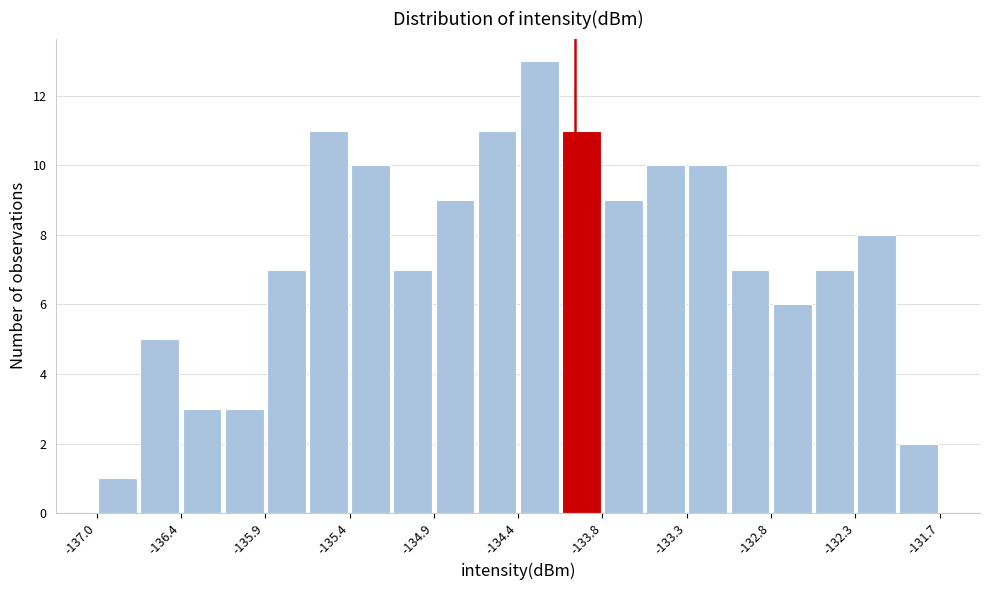

Read against the x-axis, roughly where is the centre of the tallest bar?

-134.2